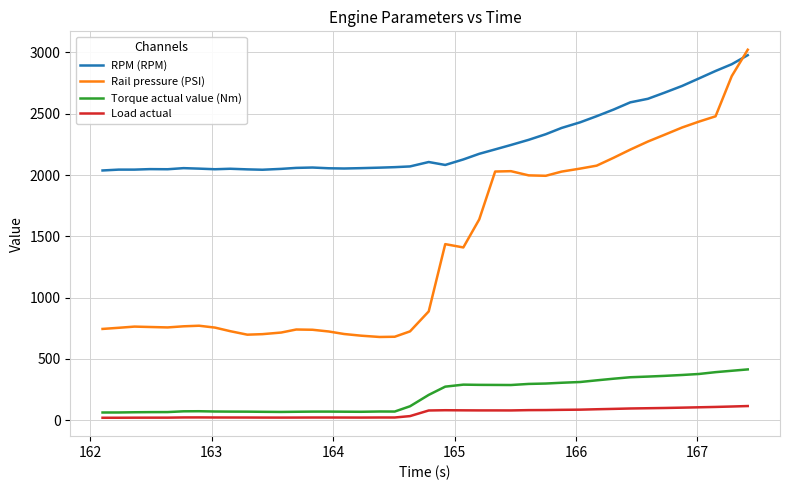

How many lines are shown in the chart?

4